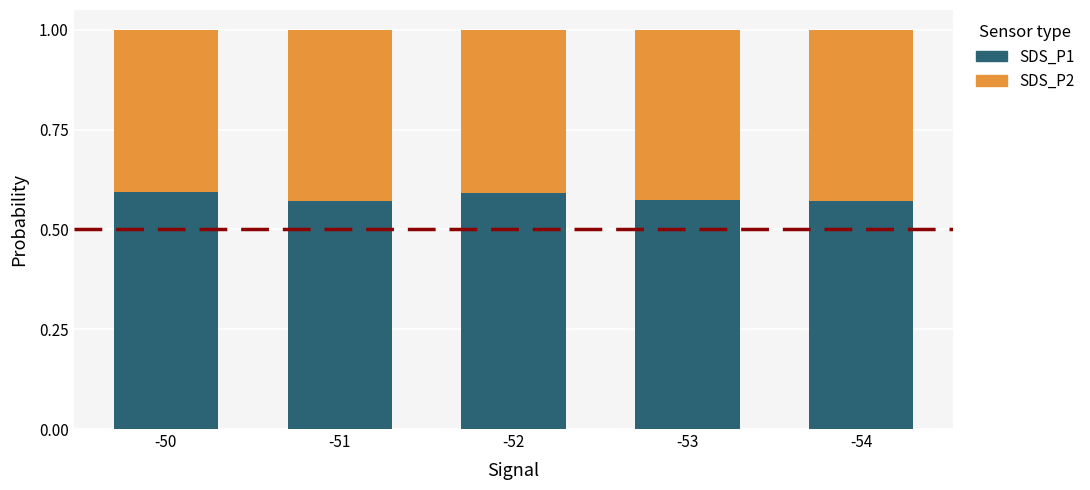

What is the total value across all series at -51?

1.0